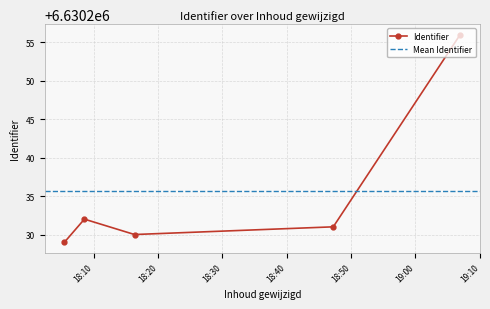

How many lines are shown in the chart?

1